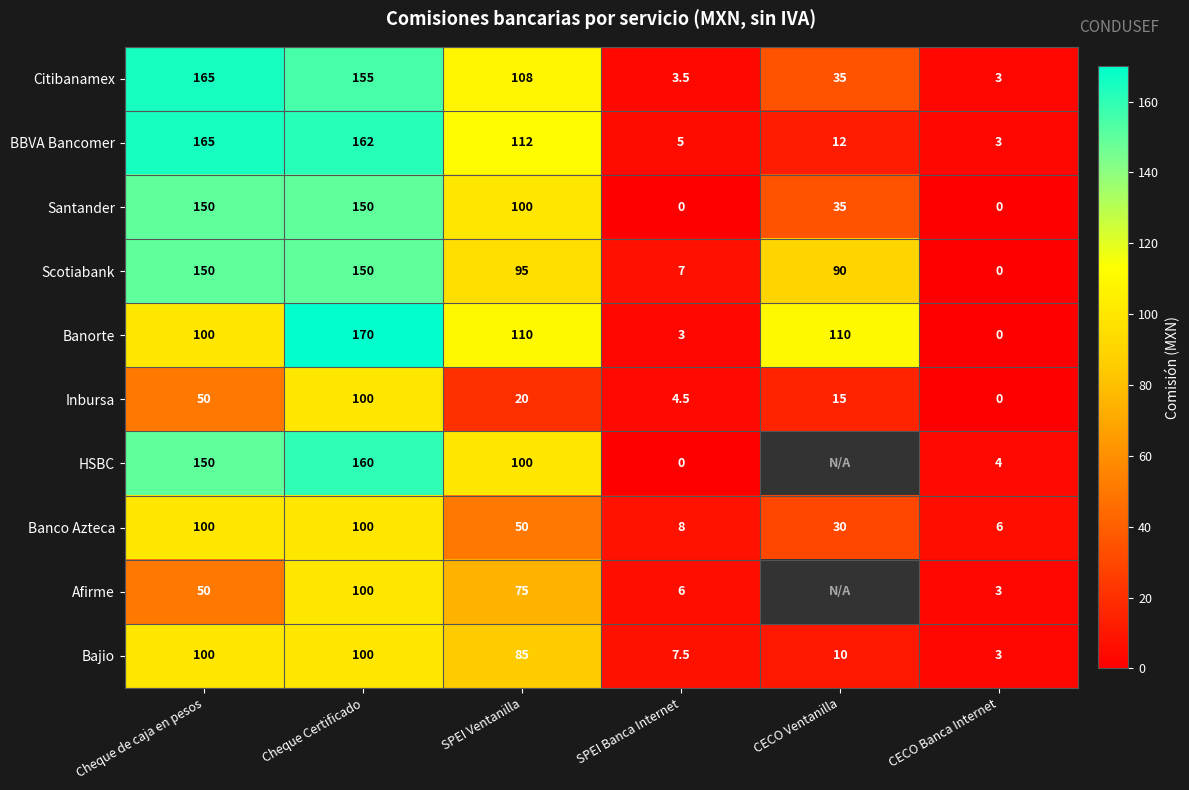

What is the difference between the Banco Azteca values at Cheque de caja en pesos and SPEI Ventanilla?

50.0